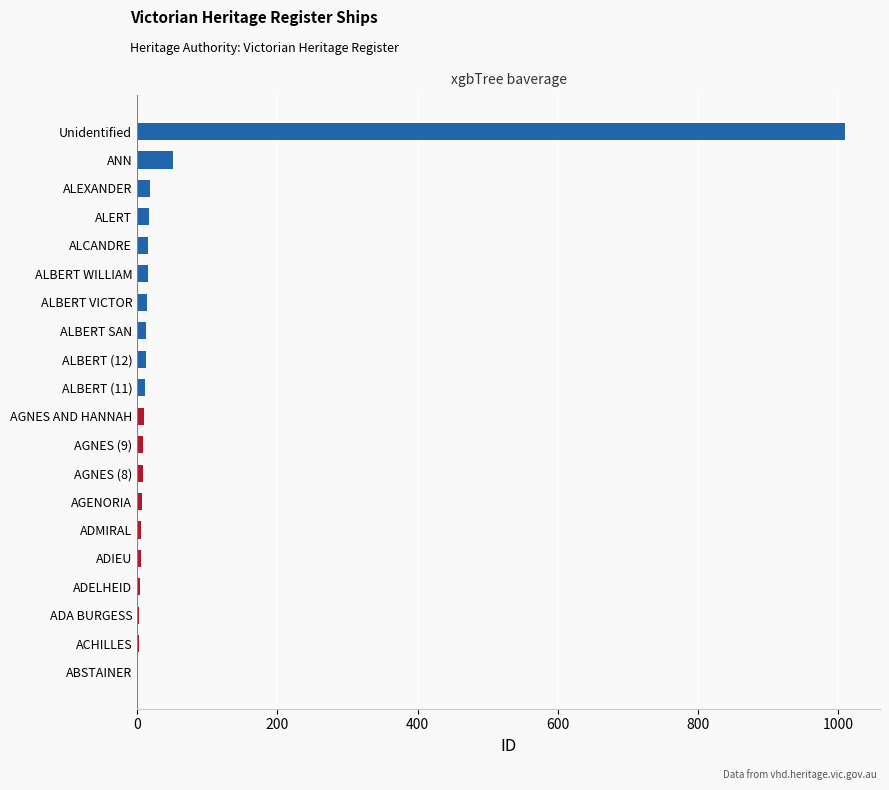

Where is the data nearest to the value 505?

ANN